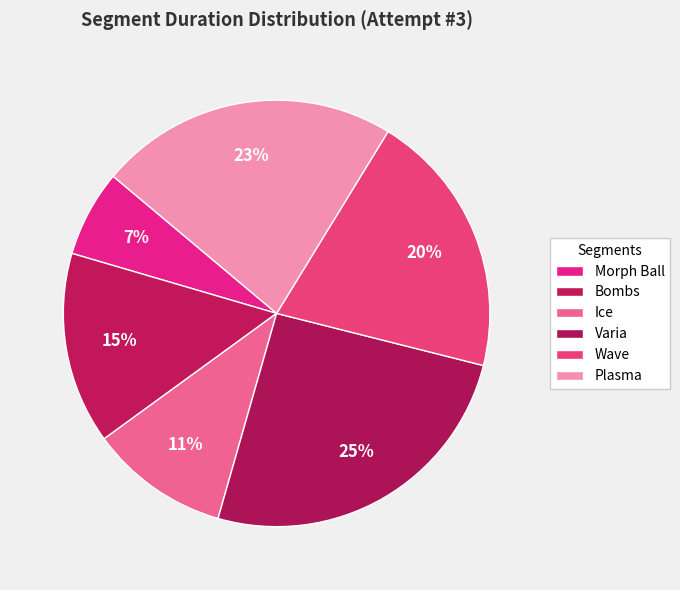

Is it true that Bombs is 15% of the pie?

True